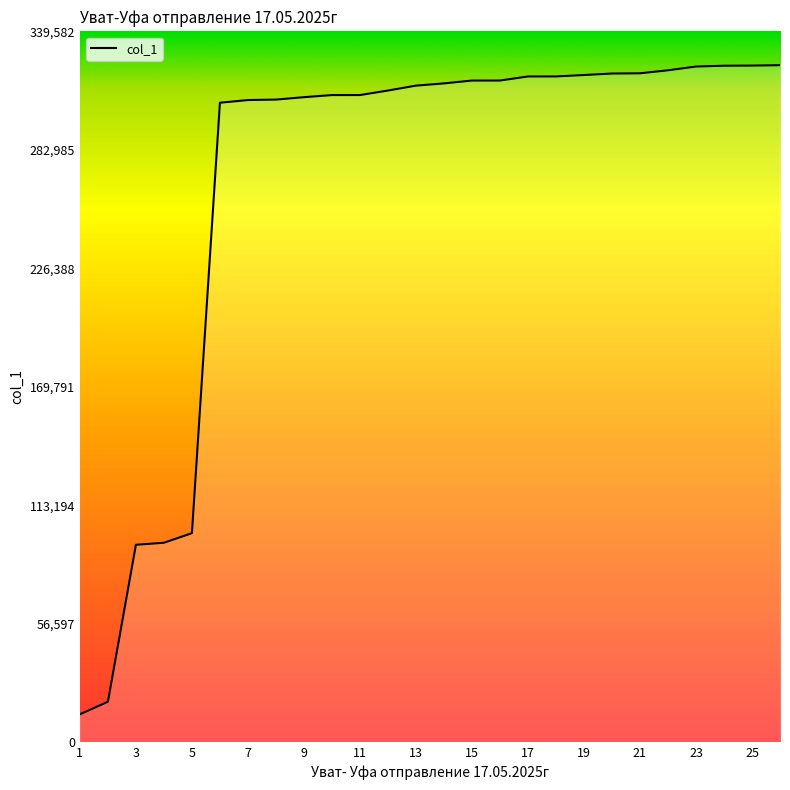

What is the smallest value displayed?

13260